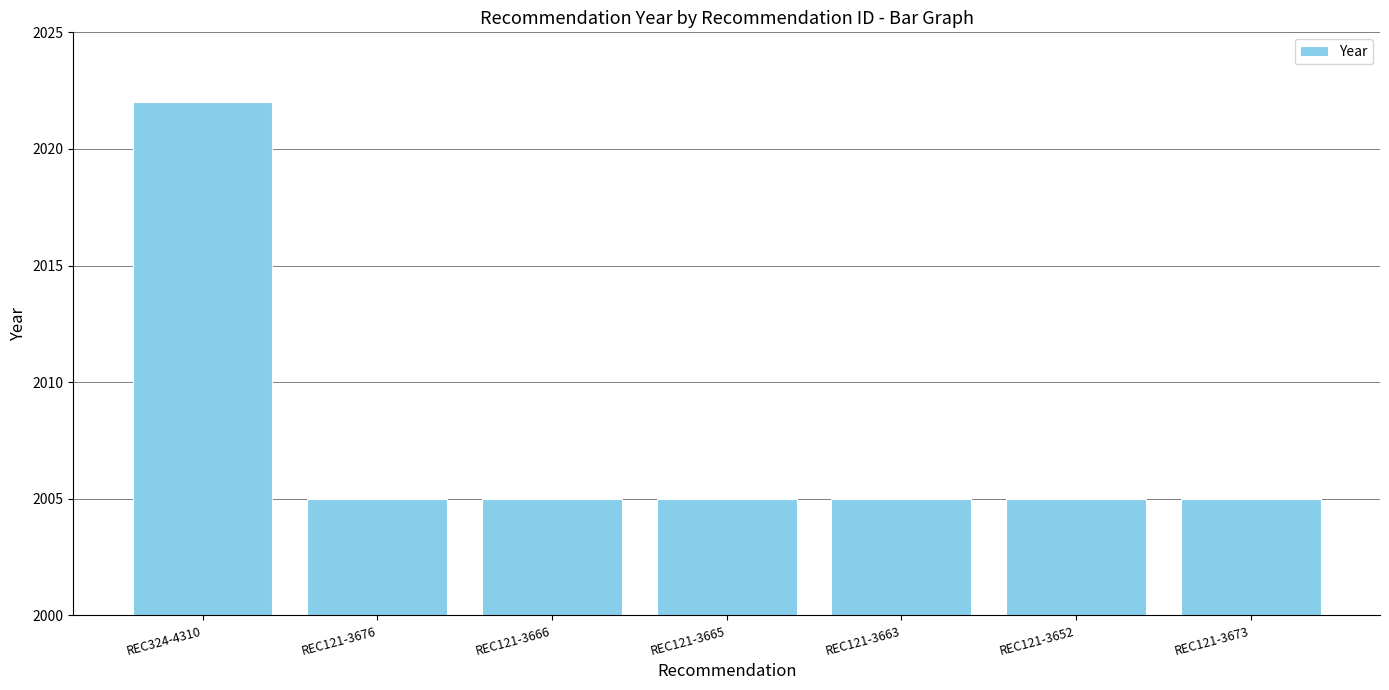

Which has a higher value, REC324-4310 or REC121-3652?

REC324-4310